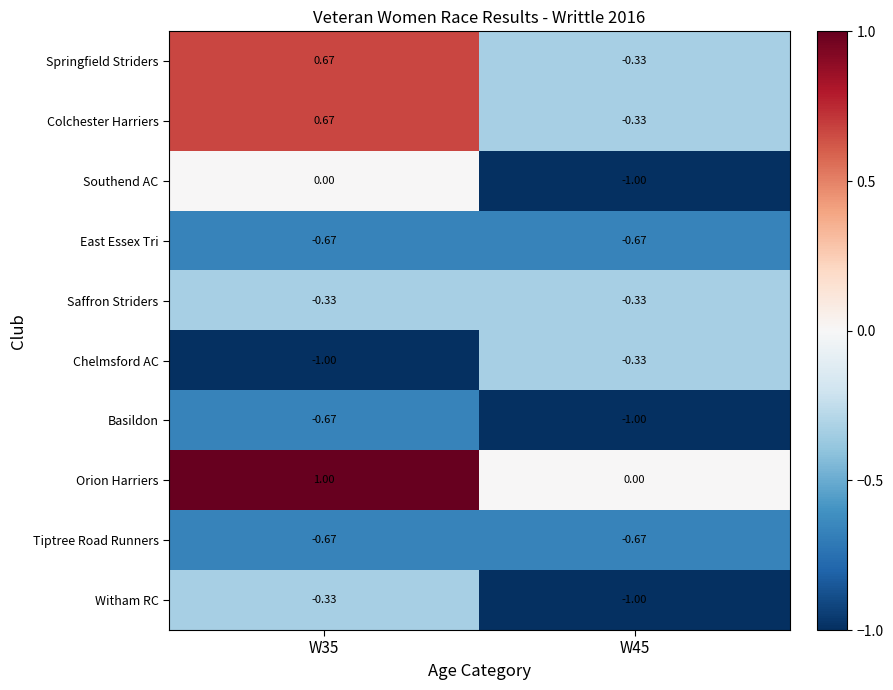

How many values in the Springfield Striders series exceed 0?

1